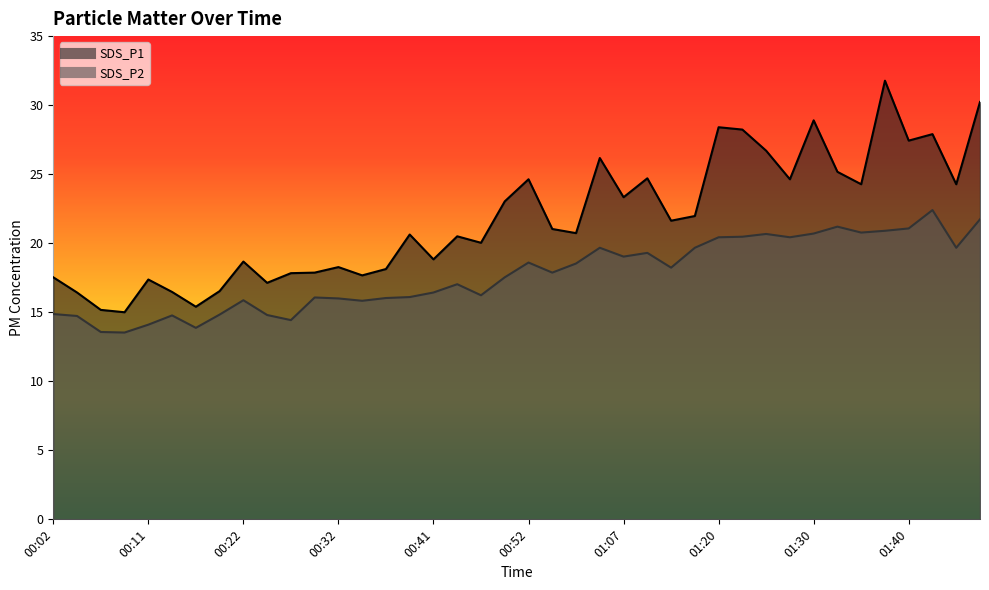

Reading left to right, extract all data points from this chart.

SDS_P1: 00:02=17.5	00:04=16.4	00:06=15.2	00:09=15.0	00:11=17.4	00:14=16.5	00:17=15.4	00:19=16.5	00:22=18.7	00:24=17.1	00:26=17.8	00:29=17.9	00:32=18.3	00:34=17.7	00:36=18.1	00:39=20.6	00:41=18.8	00:44=20.5	00:47=20.0	00:49=23.0	00:52=24.6	00:54=21.0	00:57=20.7	01:05=26.2	01:07=23.3	01:10=24.7	01:12=21.6	01:17=22.0	01:20=28.4	01:23=28.2	01:25=26.7	01:28=24.6	01:30=28.9	01:32=25.2	01:35=24.3	01:37=31.8	01:40=27.4	01:42=27.9	01:45=24.3	01:47=30.2
SDS_P2: 00:02=14.9	00:04=14.7	00:06=13.6	00:09=13.5	00:11=14.1	00:14=14.8	00:17=13.9	00:19=14.8	00:22=15.9	00:24=14.8	00:26=14.4	00:29=16.1	00:32=16.0	00:34=15.8	00:36=16.0	00:39=16.1	00:41=16.4	00:44=17.0	00:47=16.2	00:49=17.5	00:52=18.6	00:54=17.9	00:57=18.5	01:05=19.7	01:07=19.0	01:10=19.3	01:12=18.2	01:17=19.7	01:20=20.4	01:23=20.5	01:25=20.7	01:28=20.4	01:30=20.7	01:32=21.2	01:35=20.8	01:37=20.9	01:40=21.1	01:42=22.4	01:45=19.7	01:47=21.7